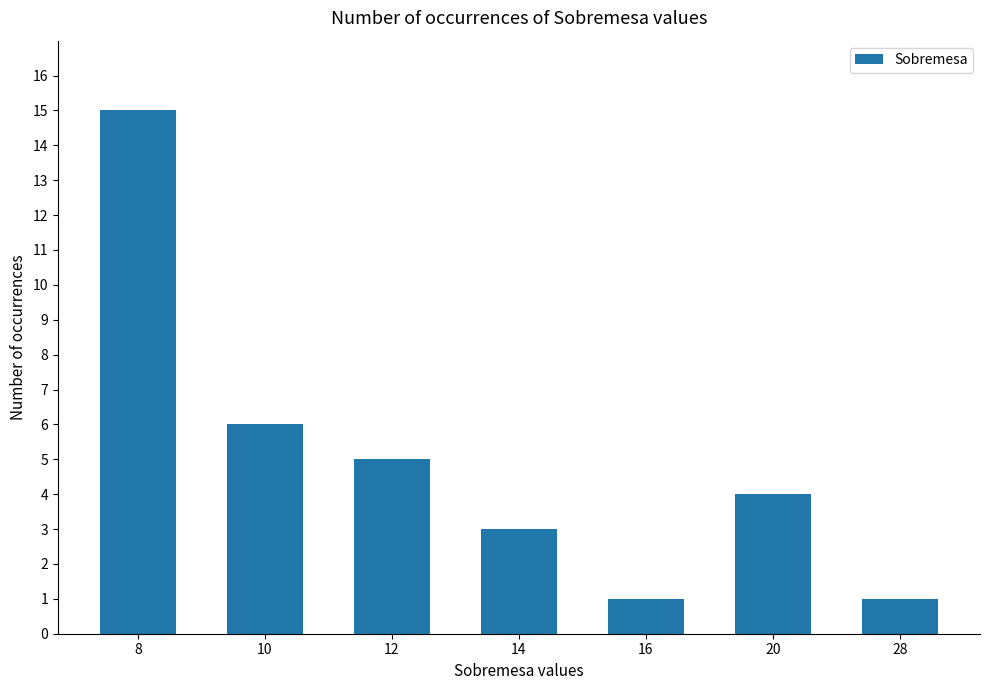

How many data points are less than 4?

3